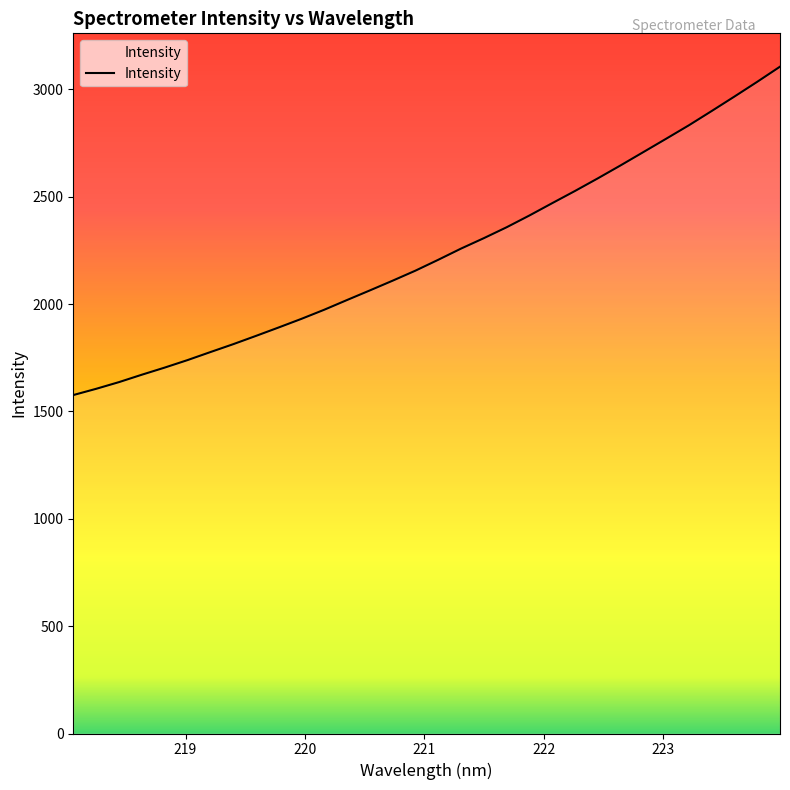

What is the maximum value shown in the chart?

3106.1